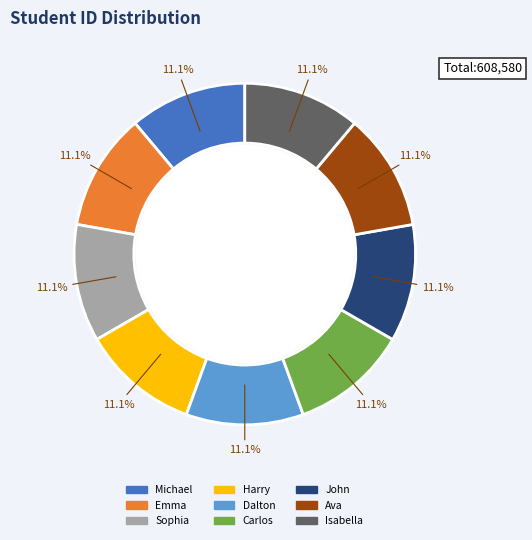

How many segments does this pie chart have?

9